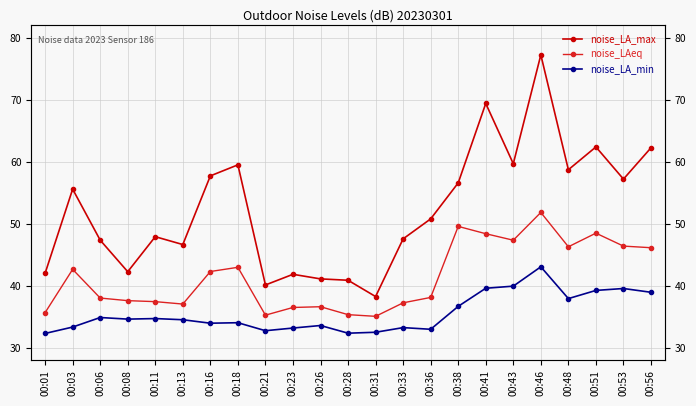

Reading left to right, what are all the values shown in this chart?

noise_LA_max: 00:01=42.0	00:03=55.6	00:06=47.4	00:08=42.3	00:11=47.9	00:13=46.6	00:16=57.7	00:18=59.5	00:21=40.1	00:23=41.9	00:26=41.1	00:28=40.9	00:31=38.3	00:33=47.6	00:36=50.8	00:38=56.6	00:41=69.4	00:43=59.7	00:46=77.2	00:48=58.7	00:51=62.4	00:53=57.2	00:56=62.3
noise_LAeq: 00:01=35.7	00:03=42.6	00:06=38.0	00:08=37.6	00:11=37.4	00:13=37.0	00:16=42.3	00:18=43.0	00:21=35.3	00:23=36.5	00:26=36.6	00:28=35.3	00:31=35.1	00:33=37.2	00:36=38.1	00:38=49.6	00:41=48.4	00:43=47.4	00:46=51.8	00:48=46.3	00:51=48.5	00:53=46.4	00:56=46.1
noise_LA_min: 00:01=32.3	00:03=33.3	00:06=34.9	00:08=34.6	00:11=34.7	00:13=34.5	00:16=34.0	00:18=34.0	00:21=32.8	00:23=33.2	00:26=33.6	00:28=32.4	00:31=32.5	00:33=33.2	00:36=33.0	00:38=36.7	00:41=39.6	00:43=39.9	00:46=43.1	00:48=37.9	00:51=39.2	00:53=39.6	00:56=39.0